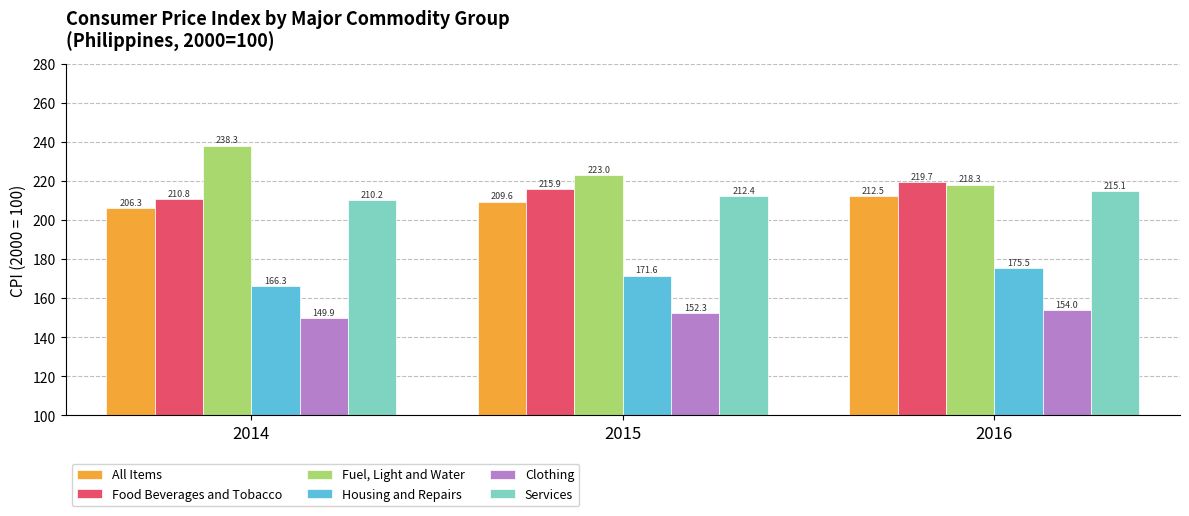

At which label does Food Beverages and Tobacco reach its minimum?

2014